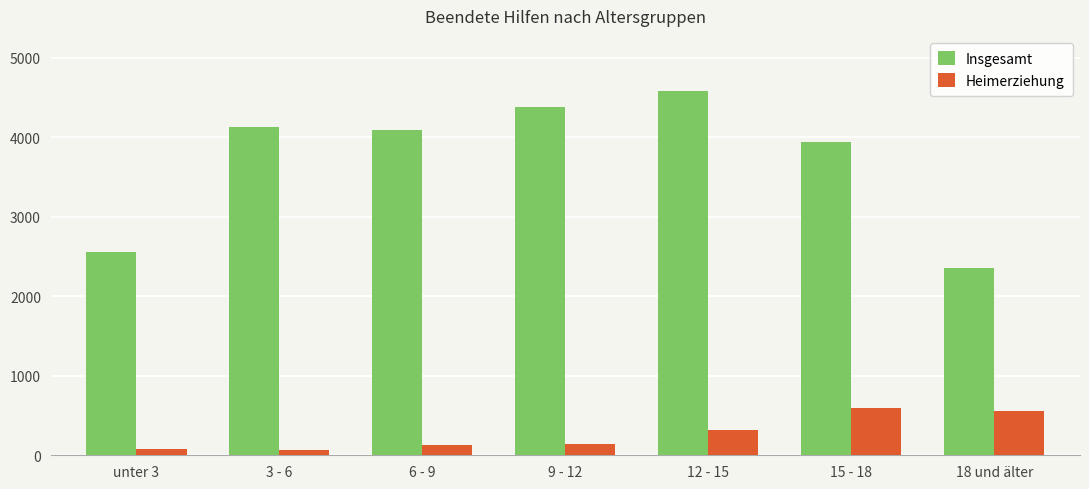

What position from the left is 18 und älter?

7